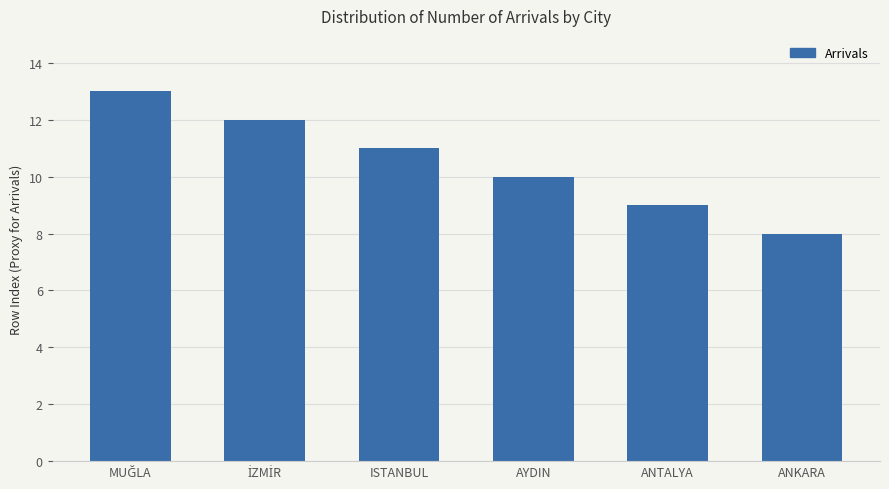

What position from the left is AYDIN?

4